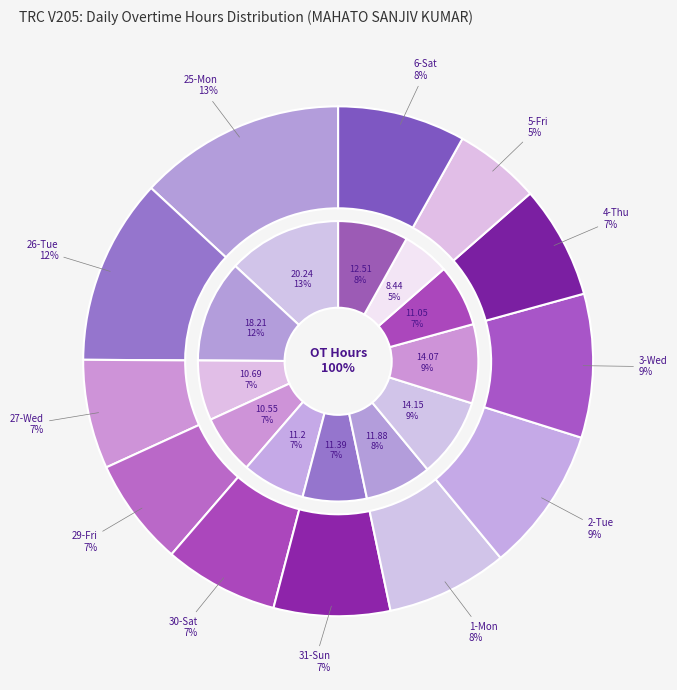

To the nearest percent, what is the difference between the largest and smallest slice percentages?

8%